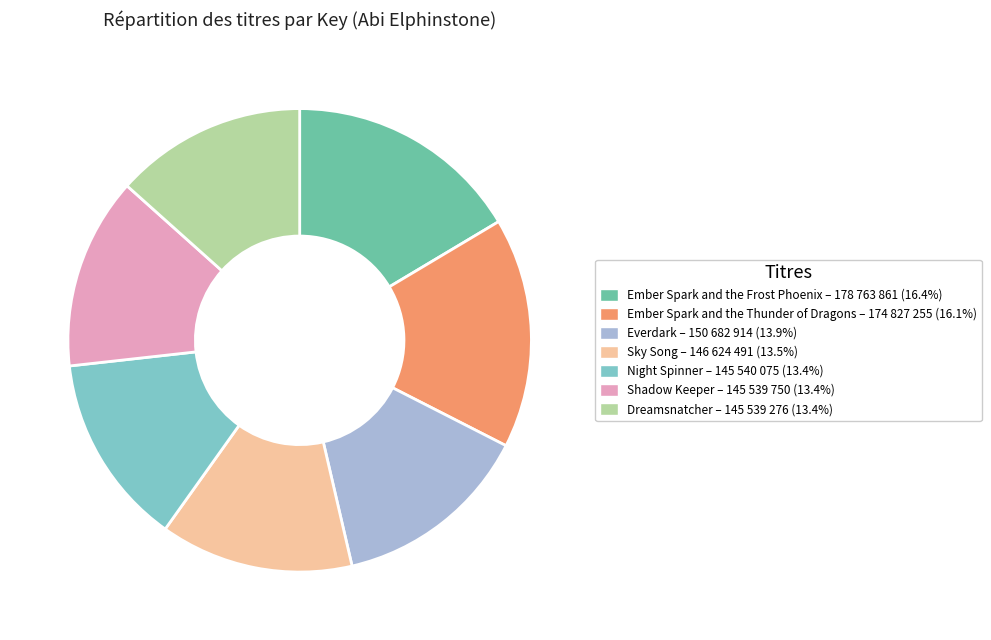

Does Ember Spark and the Thunder of Dragons represent more than half of the total?

No